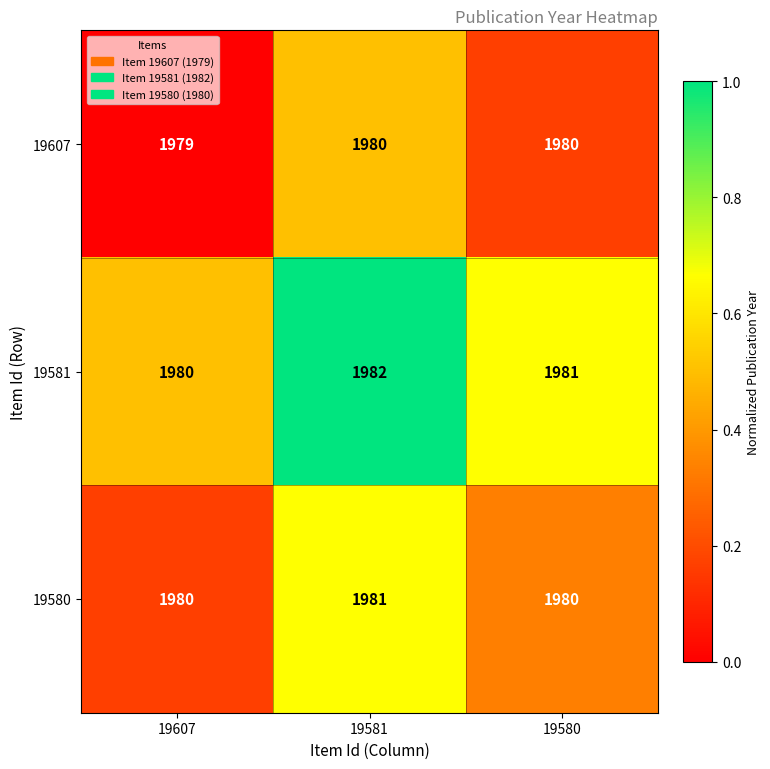

Is it true that 19607 equals 2997 at 19580?

False